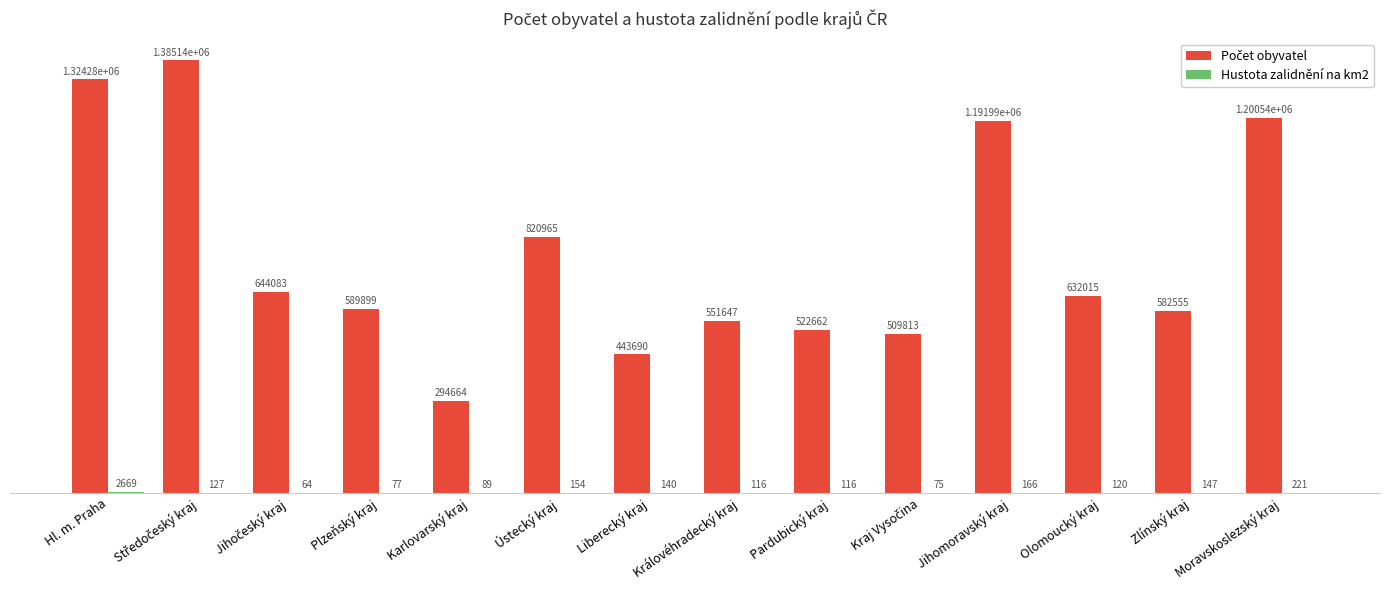

What is the maximum value shown in the chart?

1385141